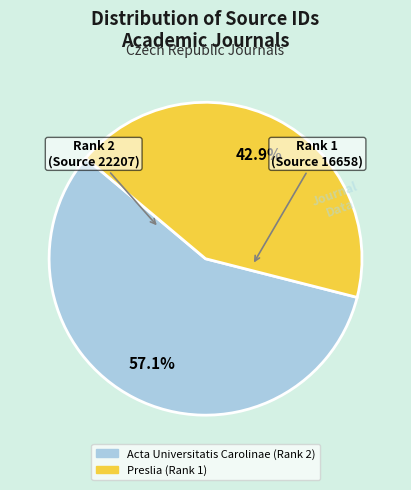

What percentage do Acta Universitatis Carolinae (Rank 2) and Preslia (Rank 1) together represent?

100.0%